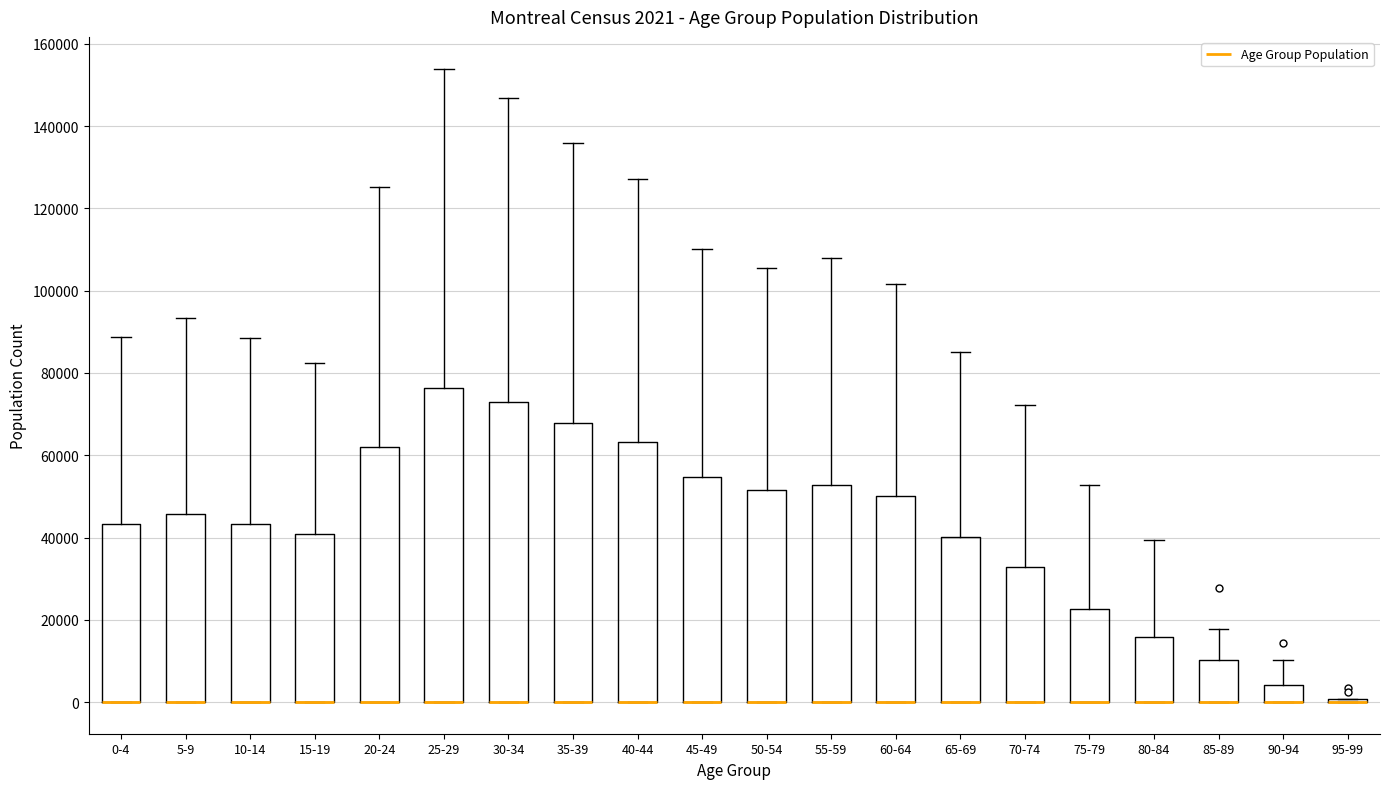

Which box is the tallest, from its lower edge to its upper edge?

25-29